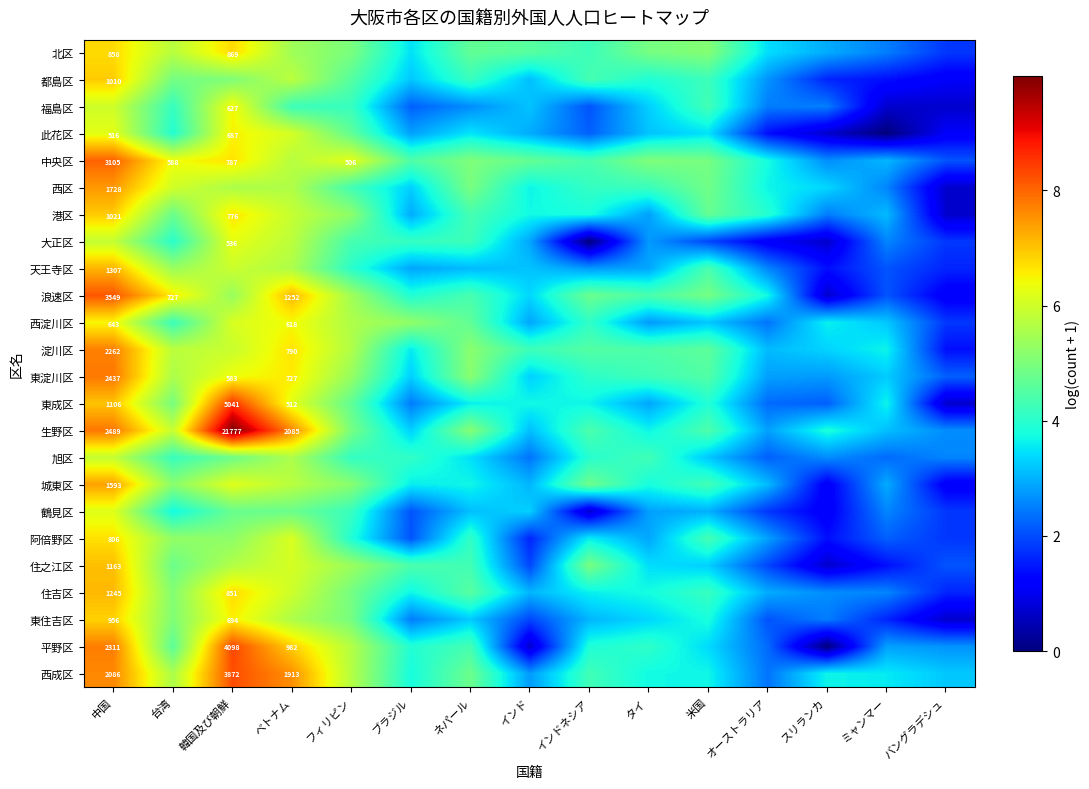

Rank the series at フィリピン from lowest to highest value.

阿倍野区, 天王寺区, 旭区, 福島区, 鶴見区, 西区, 大正区, 都島区, 東成区, 此花区, 住吉区, 生野区, 東住吉区, 北区, 城東区, 港区, 東淀川区, 住之江区, 浪速区, 西淀川区, 淀川区, 平野区, 西成区, 中央区